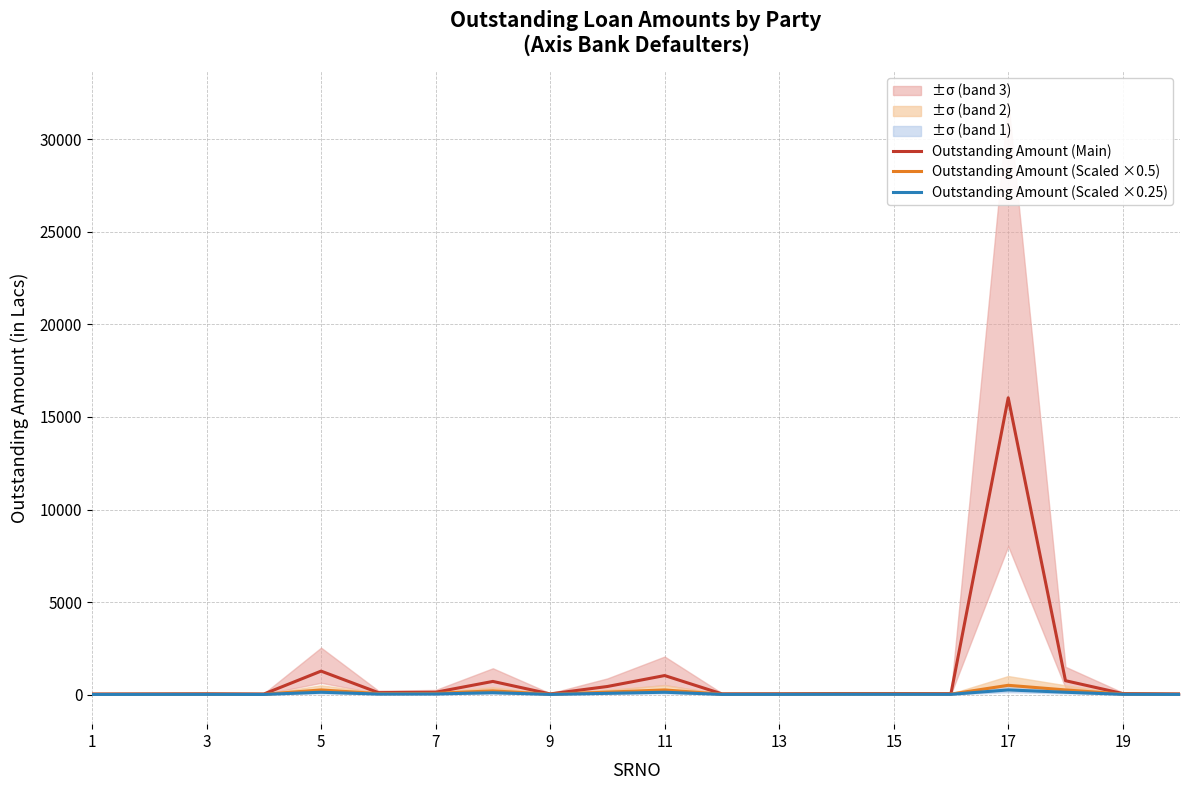

What is the difference between the maximum and minimum values in the Outstanding Amount (Main) series?

16010.6